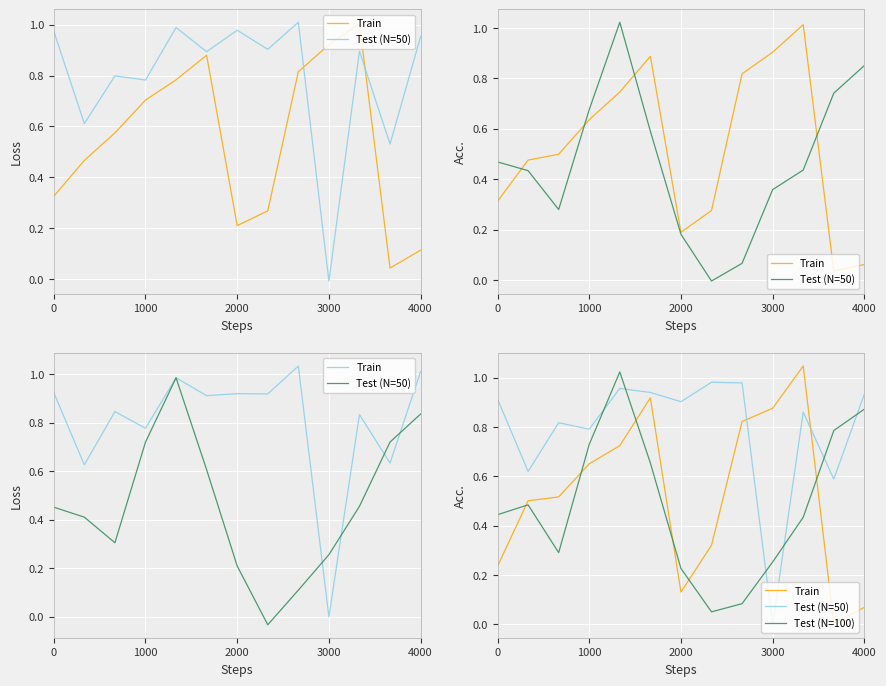

What is the maximum value shown in the chart?

1.0